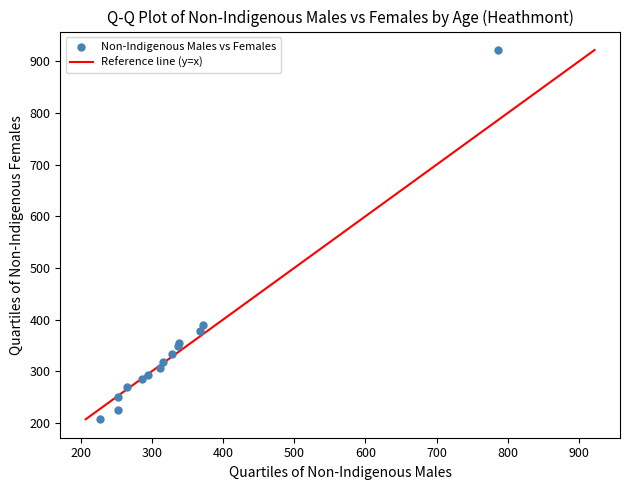

What Y value in the scatter plot is closest to 564?

390